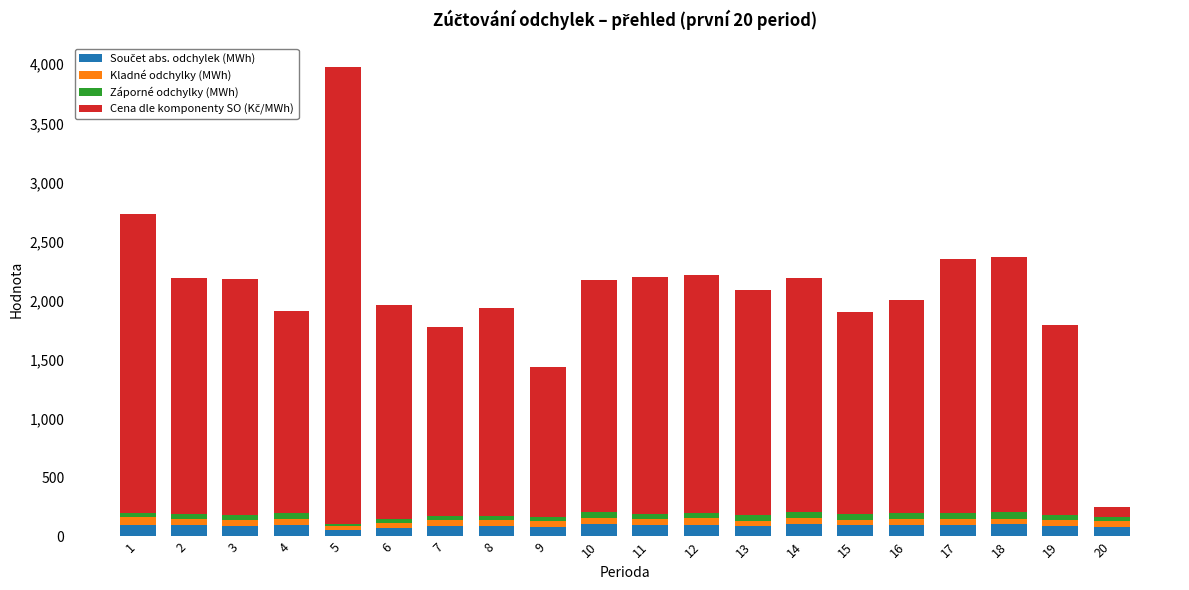

At which category is the sum across all series the highest?

5